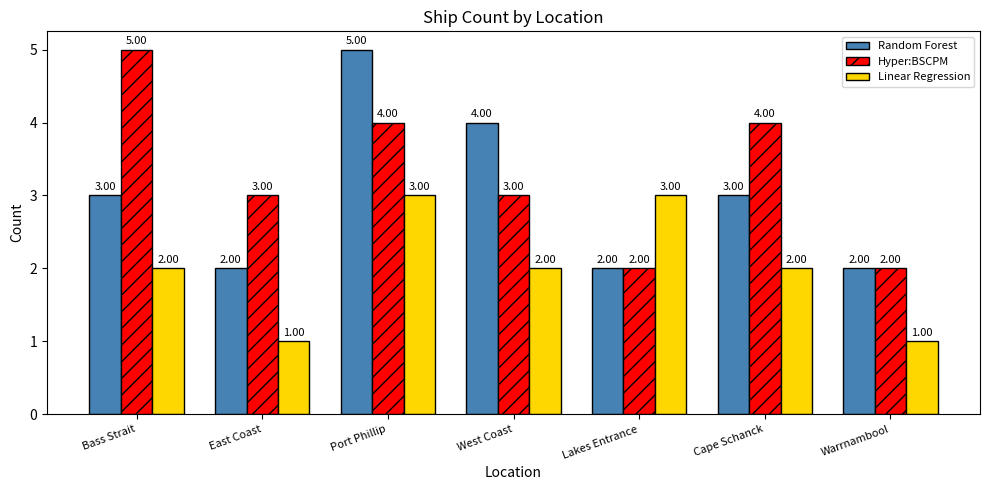

Rank the series at Port Phillip from lowest to highest value.

Linear Regression, Hyper:BSCPM, Random Forest